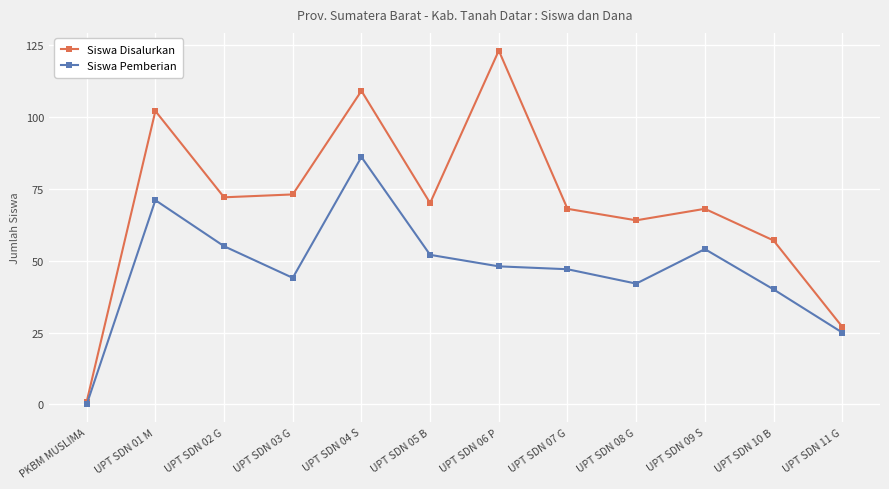

What is the label of the 2nd point from the right?

UPT SDN 10 B